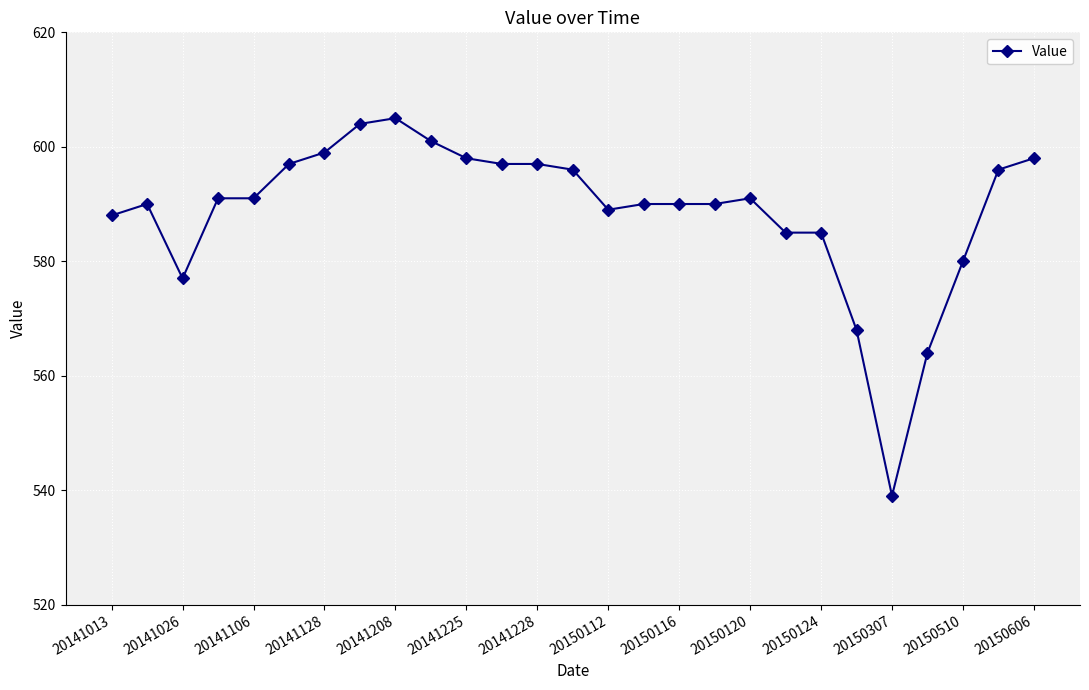

What is the minimum value shown in the chart?

539